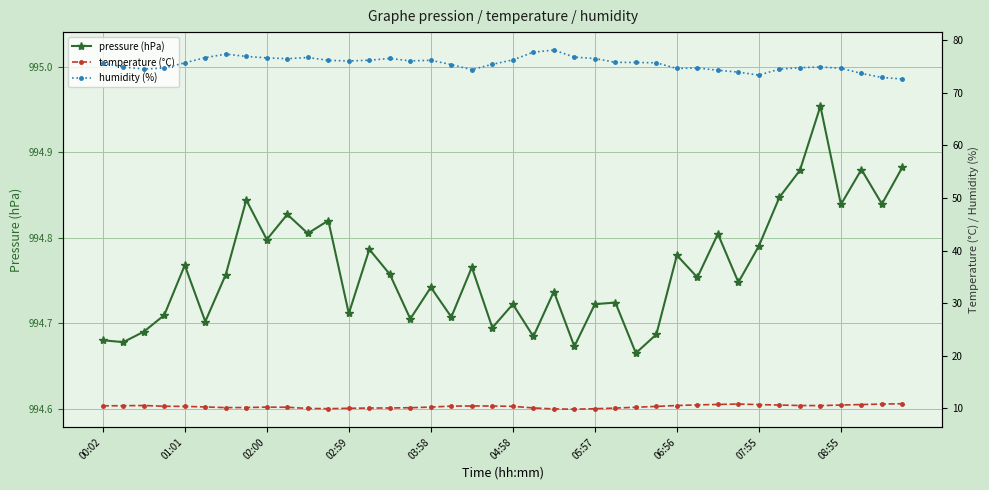

True or false: temperature (°C) and humidity (%) intersect in this chart.

False